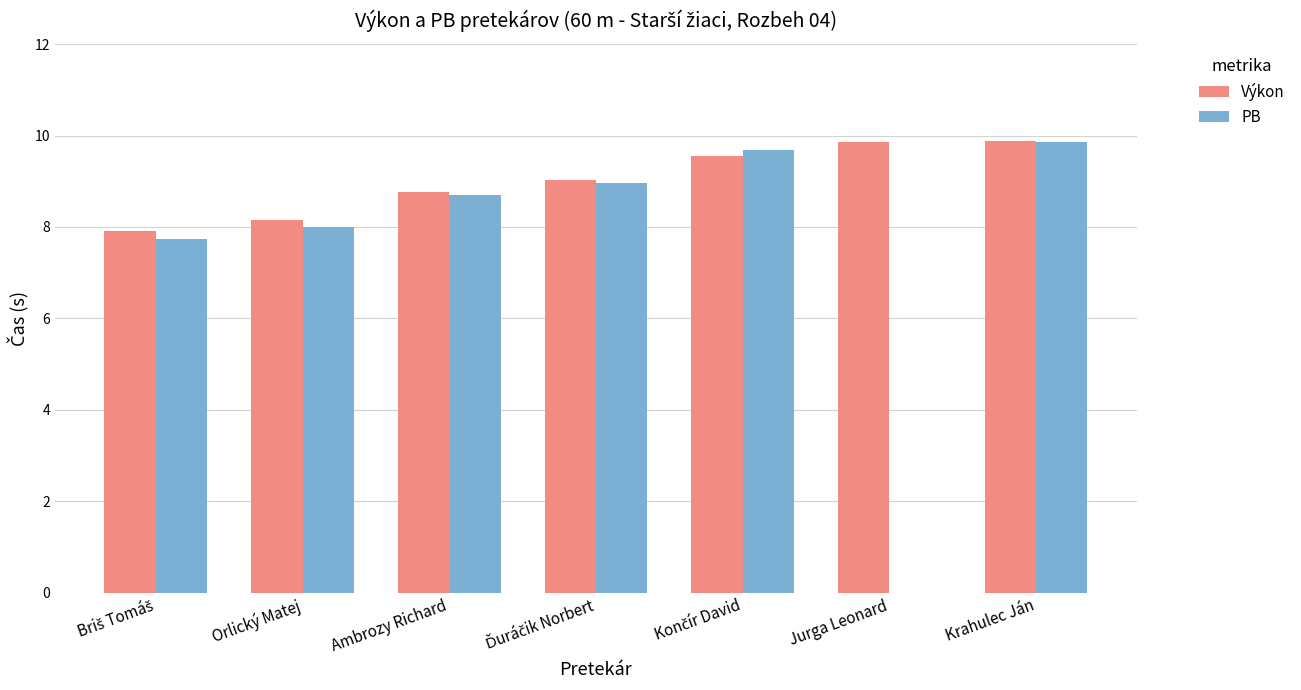

True or false: PB has a value of 10.8 at Orlický Matej.

False